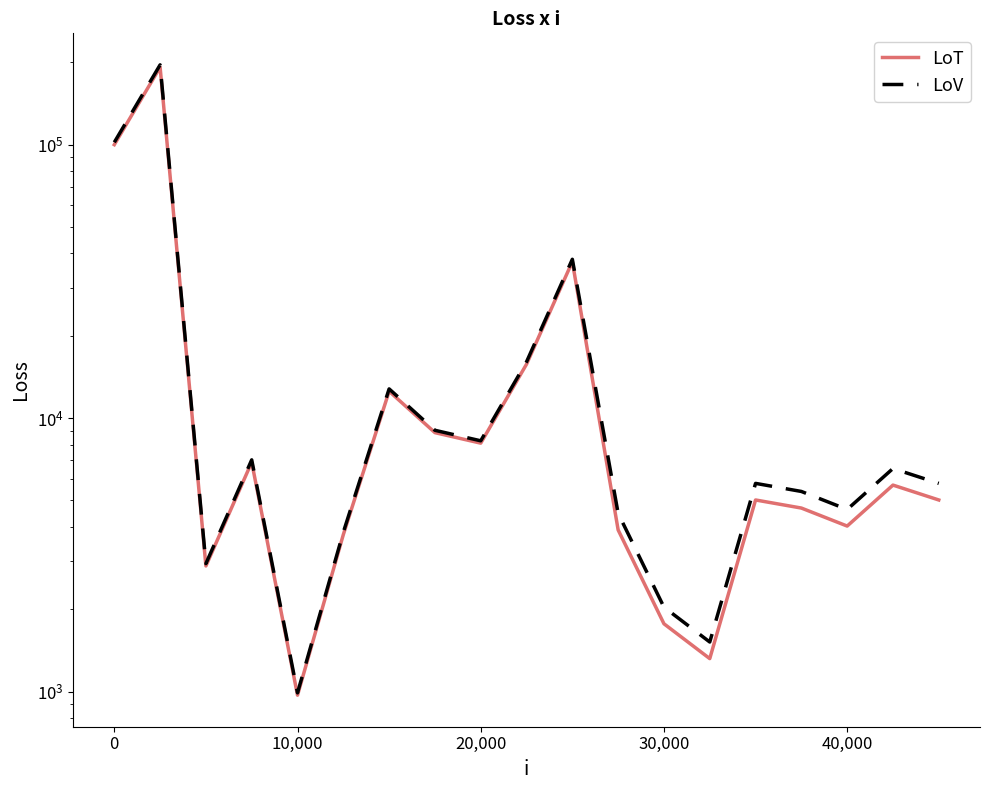

Between 10,000 and 30,000, which series saw the biggest shift?

LoV